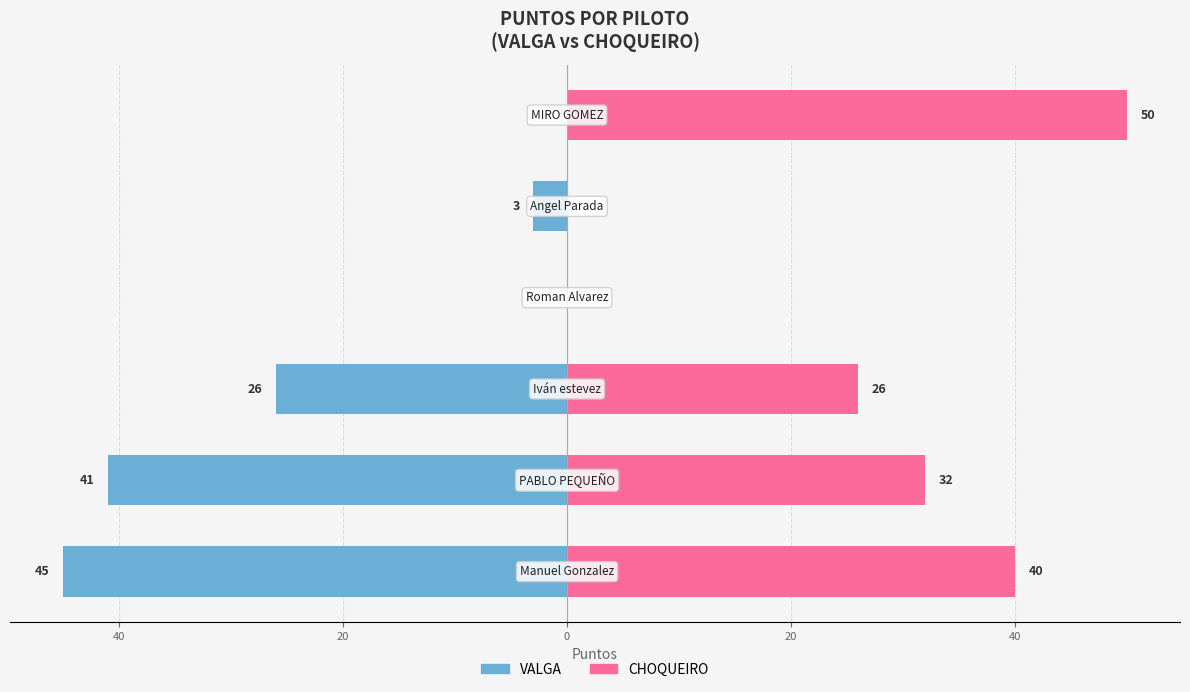

At 20, list the series in order from smallest to largest.

VALGA, CHOQUEIRO